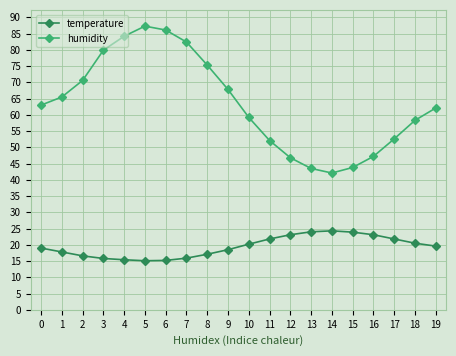

True or false: humidity and temperature cross at least once.

False